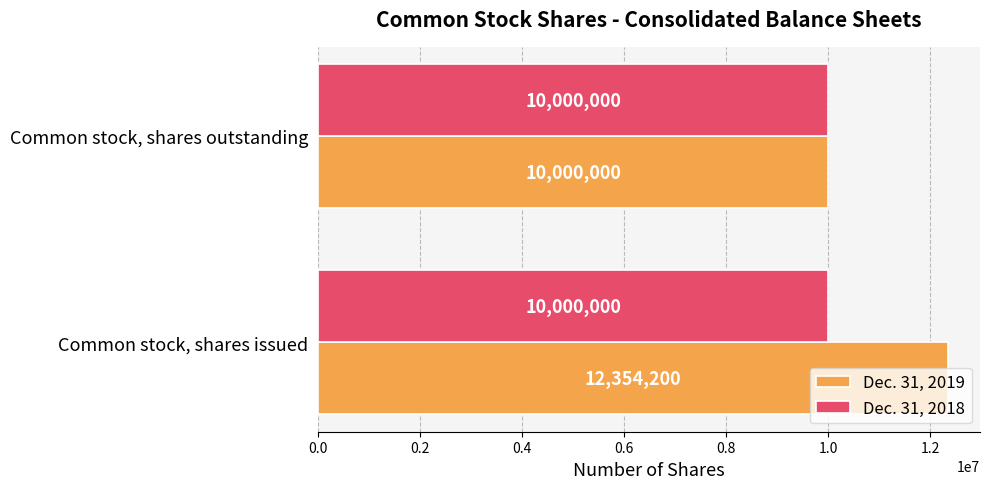

Count the number of data series in this chart.

2